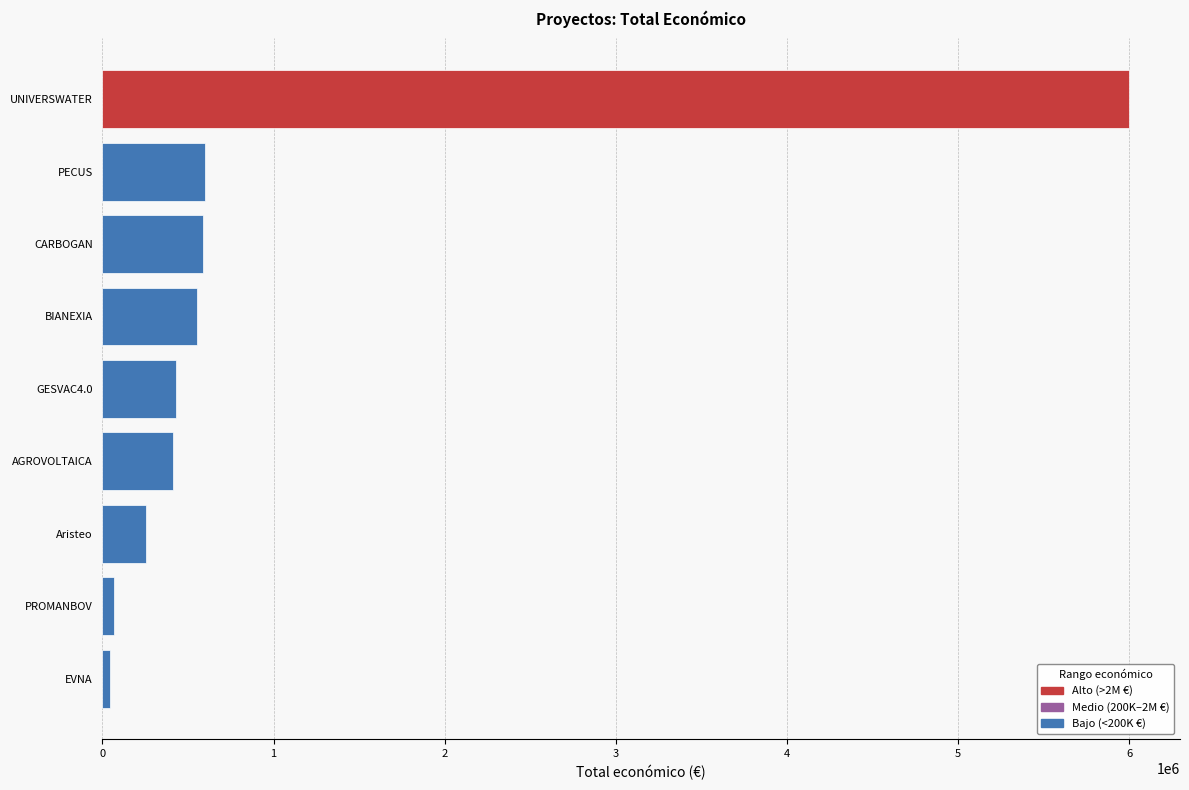

What is the sum of all values?

8936029